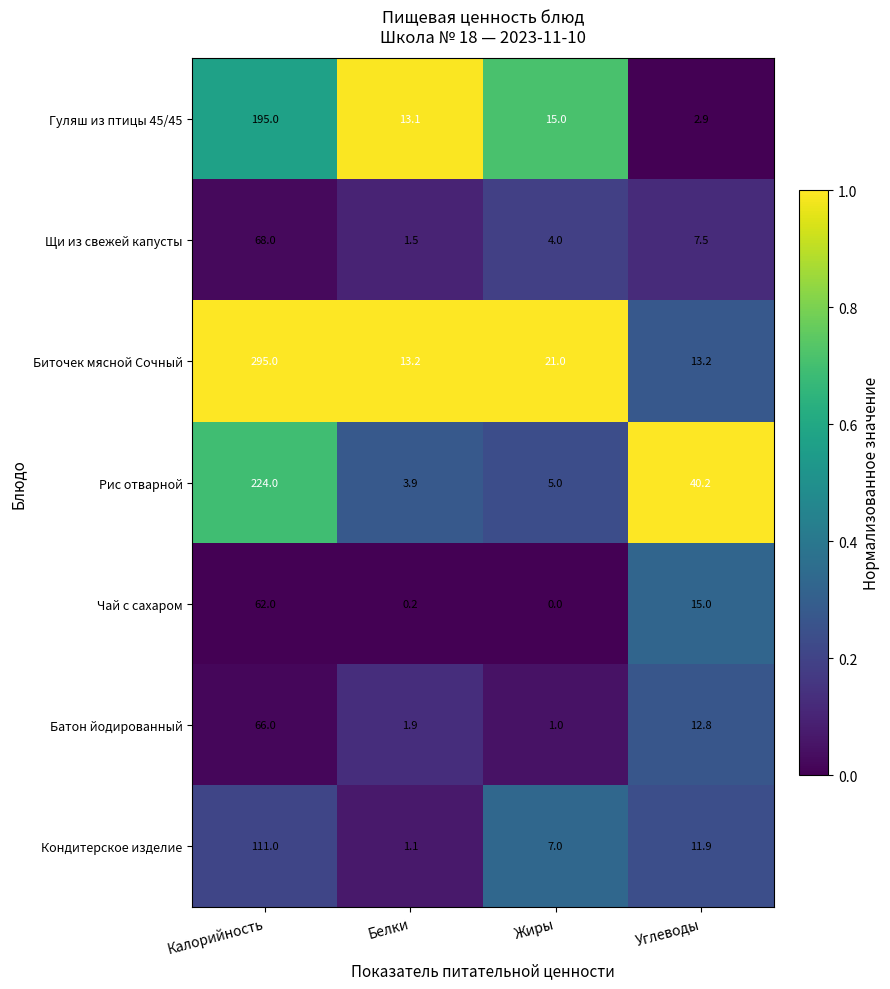

At how many categories does at least one series exceed 0?

4